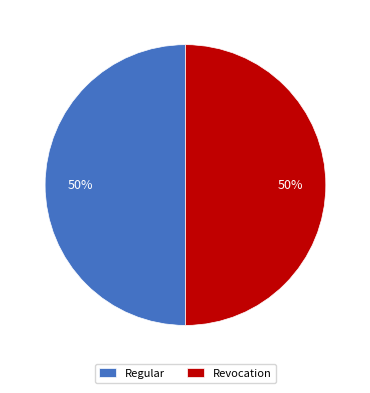

The Regular slice represents 64% of the pie. True or false?

False